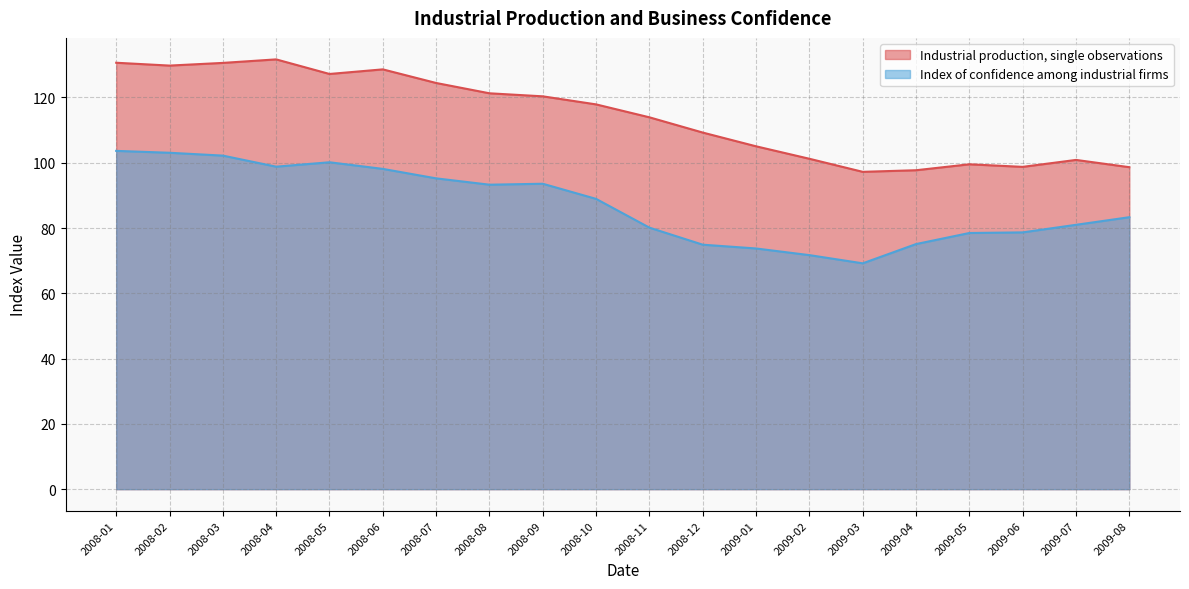

Which category has the highest value across all series?

2008-04